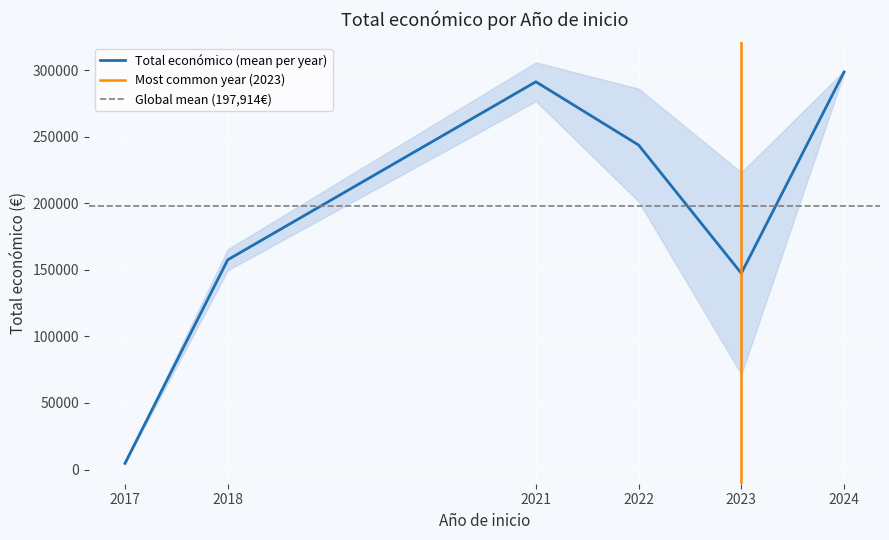

True or false: the data shows 69343 at 2023.

False